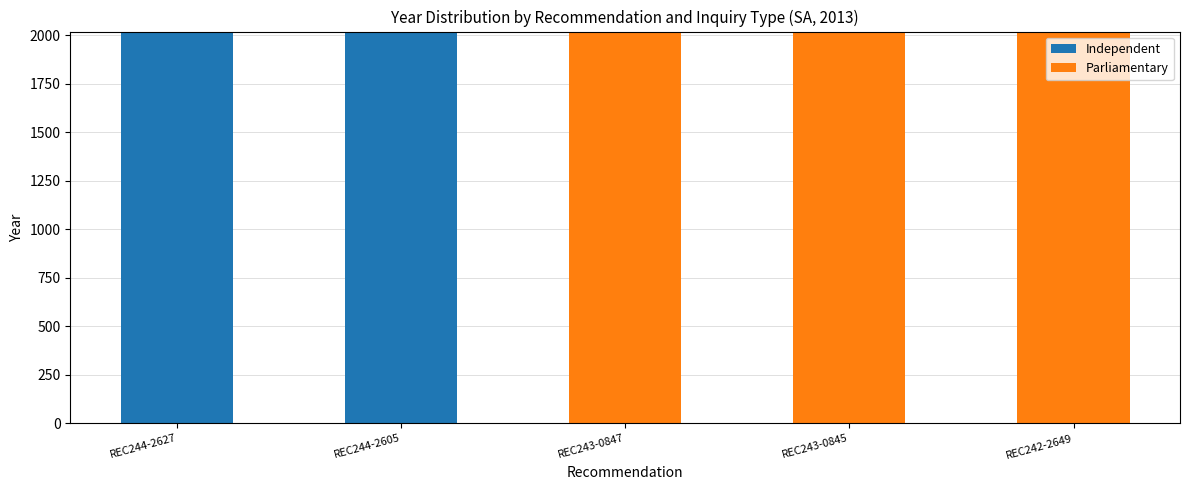

Count the number of categories in the chart.

5